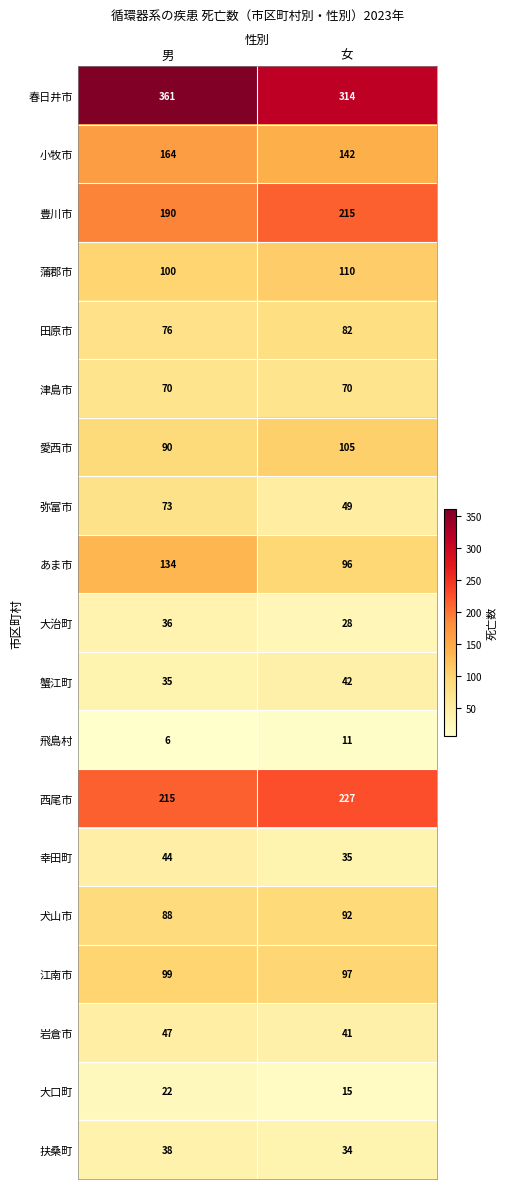

What is the sum of the 弥富市 values at 男 and 女?

122